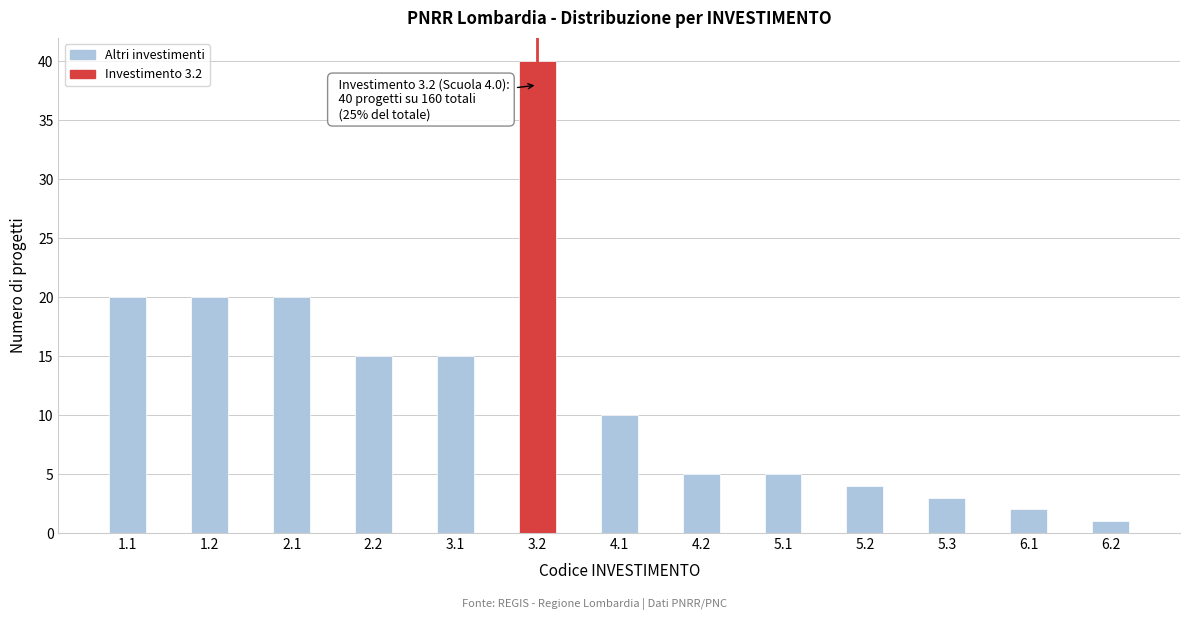

Reading left to right, list all the values displayed in this chart.

20	20	20	15	15	40	10	5	5	4	3	2	1